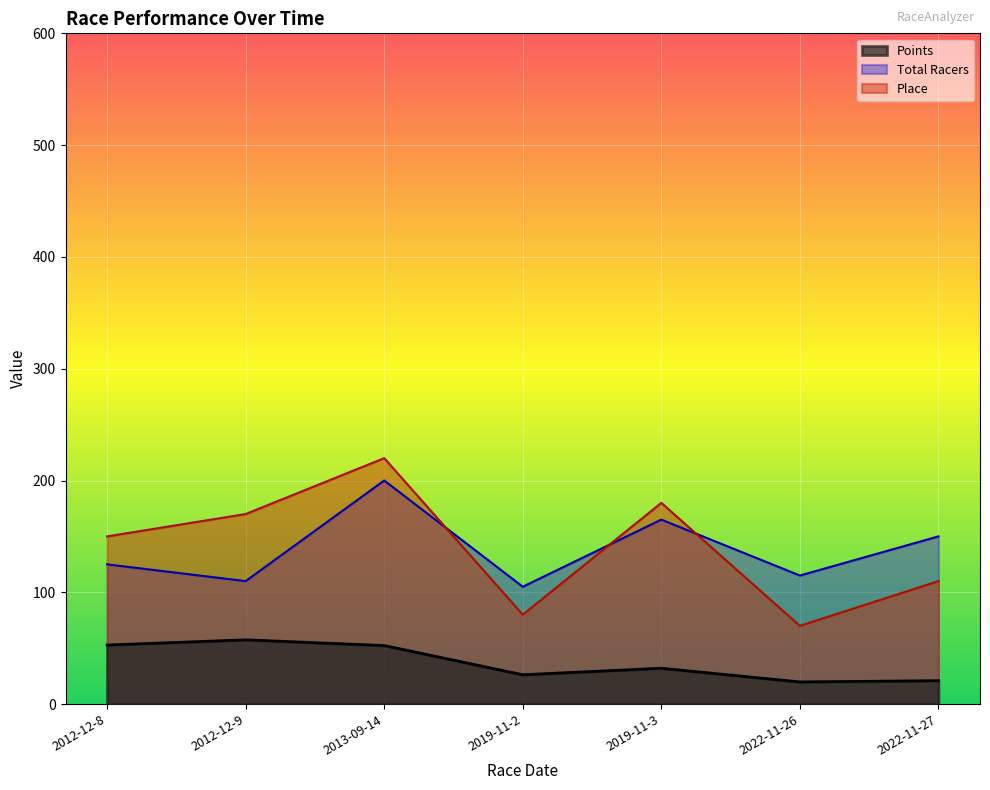

Where does the Place series first go above 150?

2012-12-9